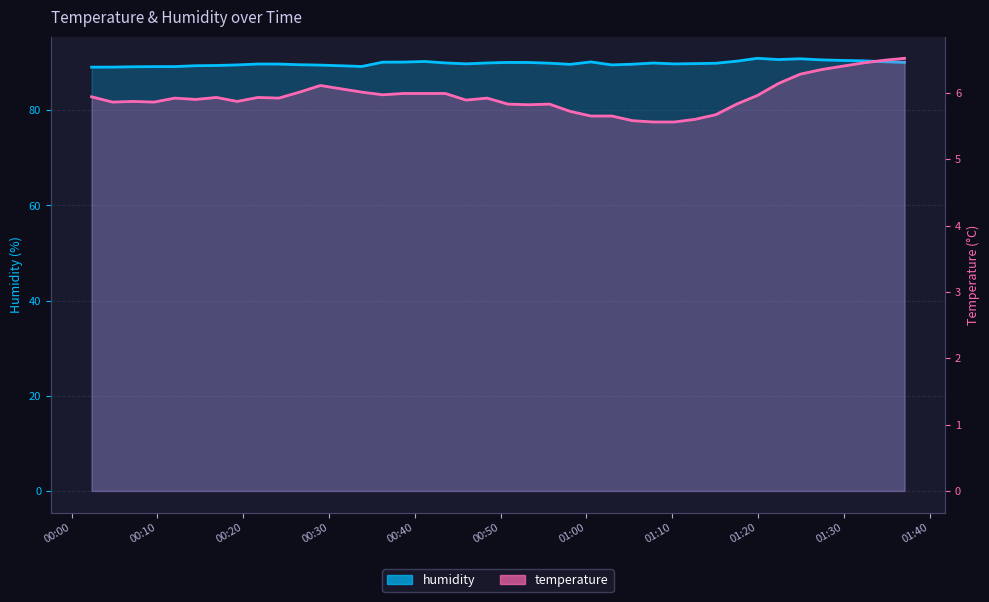

At which category does temperature reach its first local peak?

2023-04-15T00:07:11